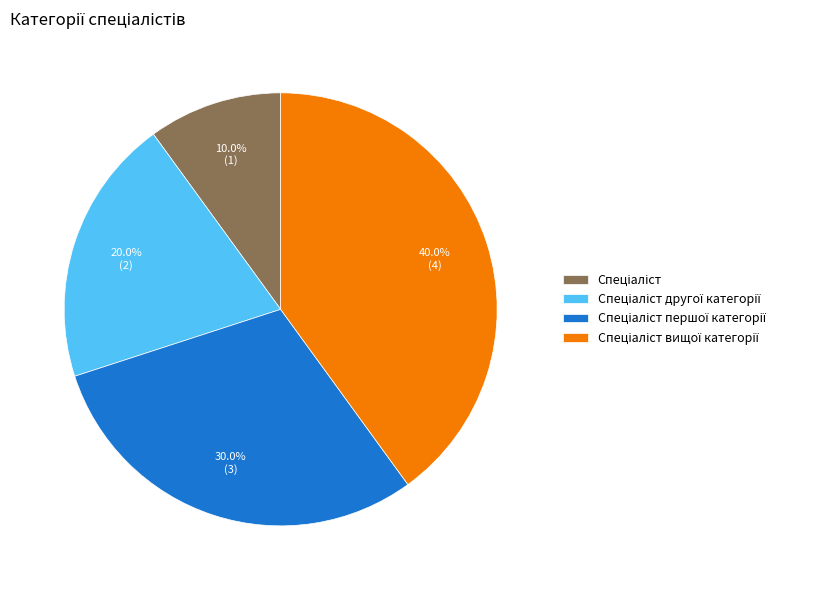

Is there any slice that represents more than half of the pie?

No